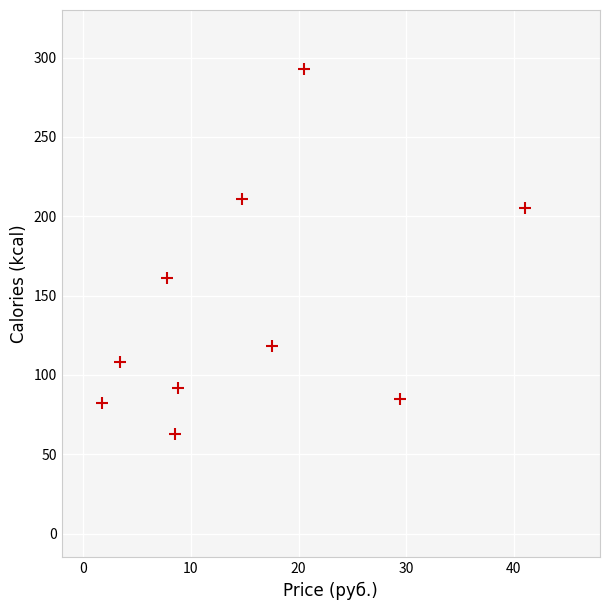

What Y value in the scatter plot is closest to 178?

160.8